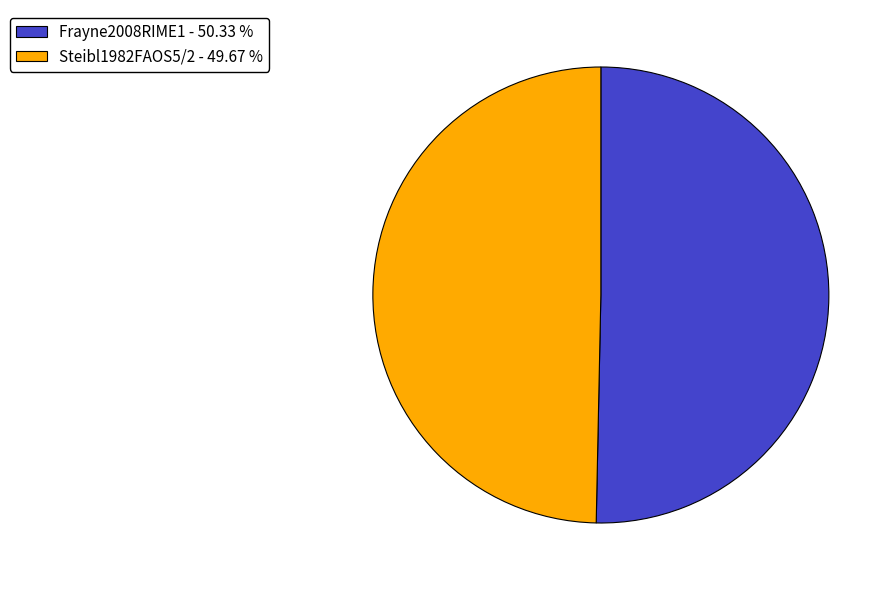

Is there a majority slice in this chart?

Yes